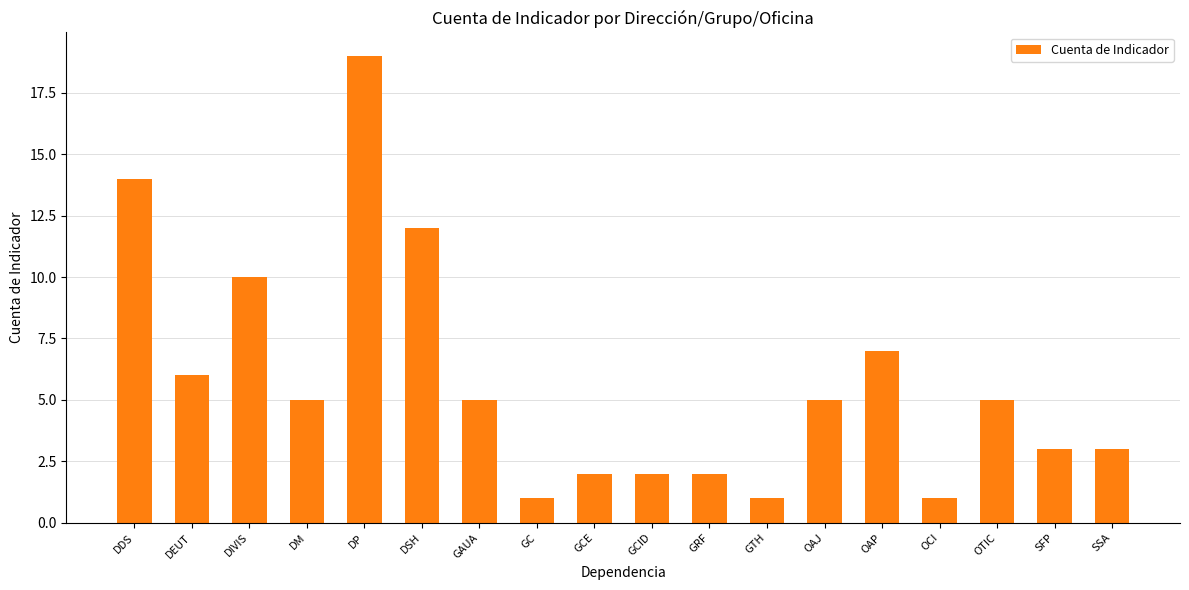

Count the number of categories in the chart.

18